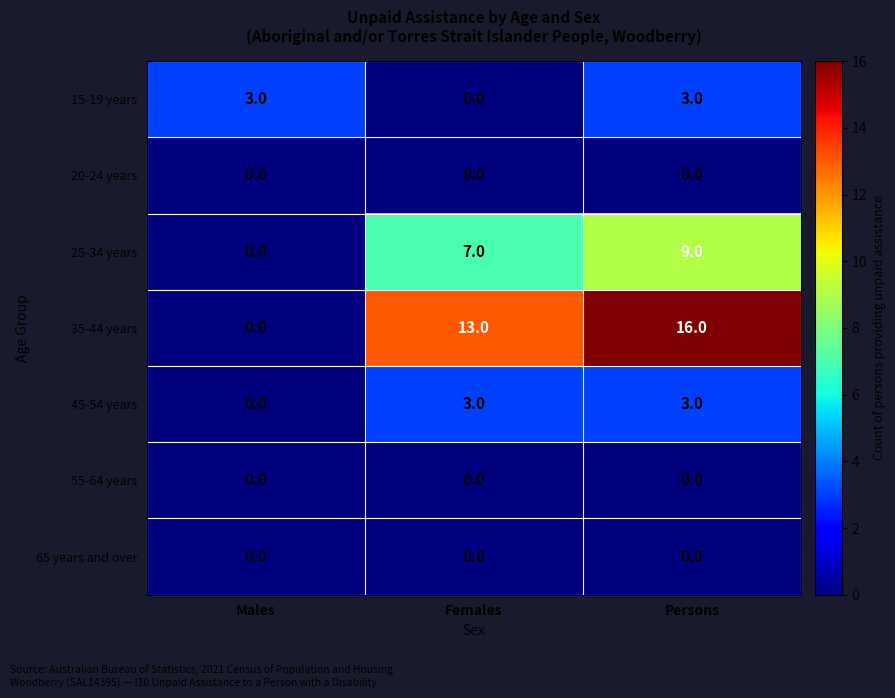

Where is 45-54 years nearest to the value 1?

Males